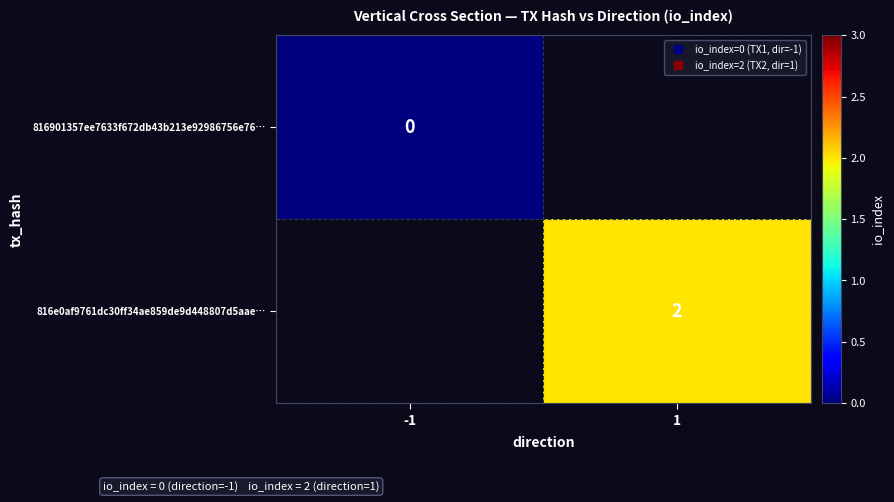

Which category has the highest value in the 816e0af9761dc30ff34ae859de9d448807d5aae… series?

-1